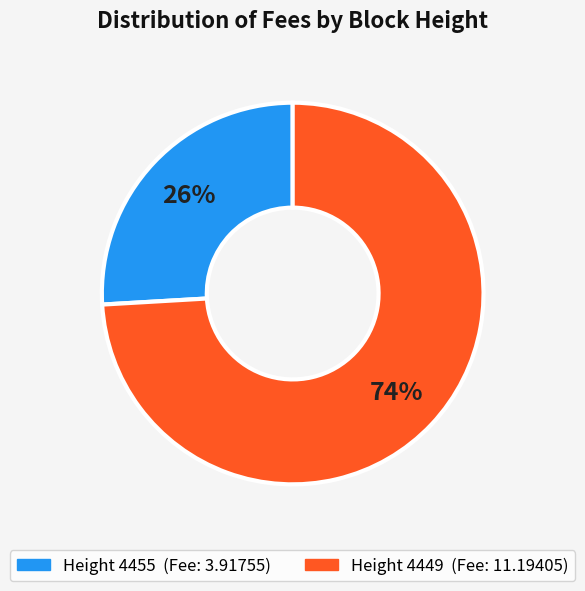

To the nearest percent, what is the average slice percentage?

50%